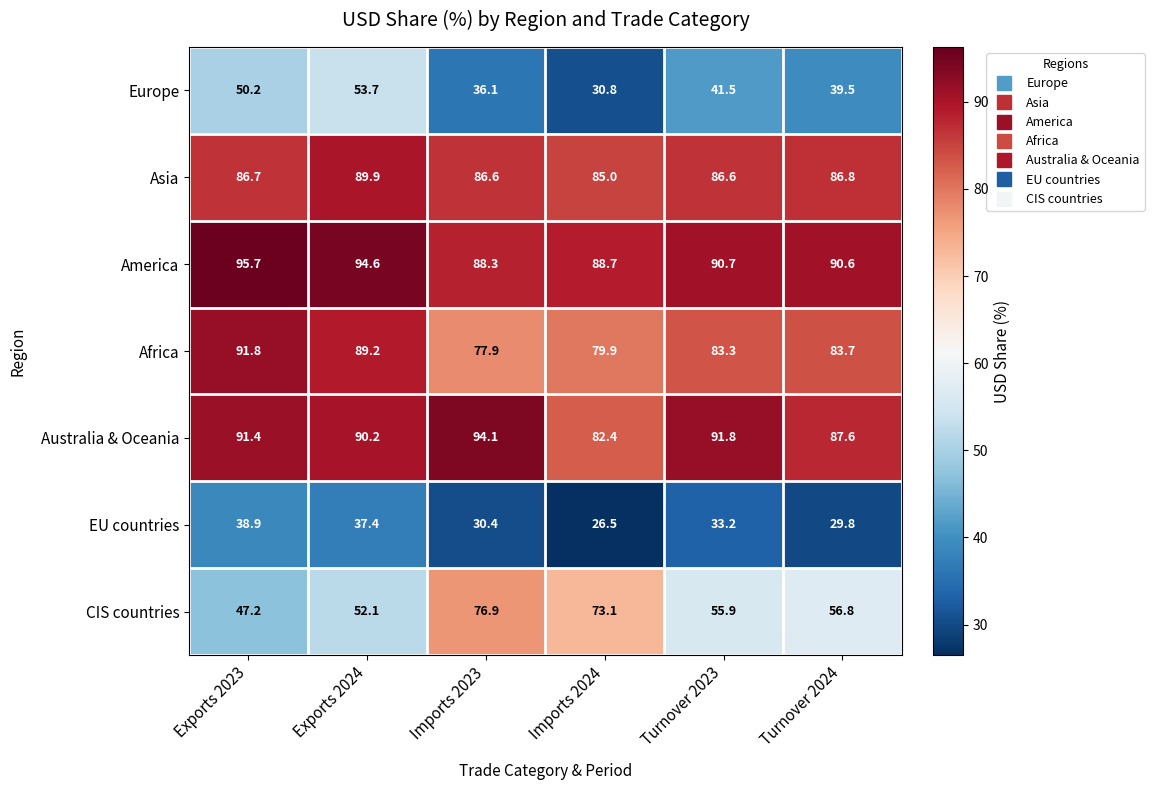

What is the sum of all America values?

548.6